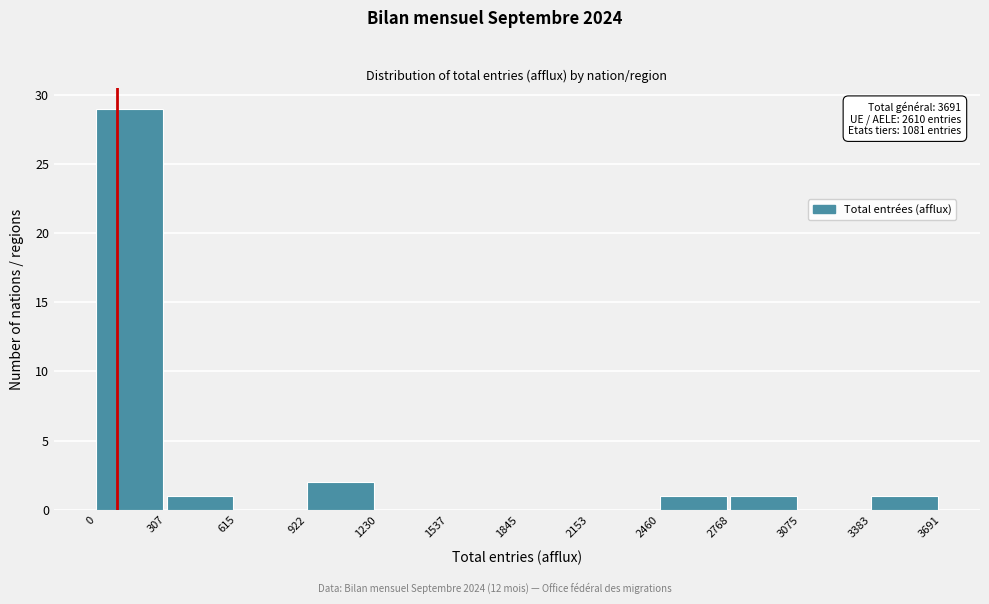

Which range on the x-axis has the tallest bar?

0 to 307